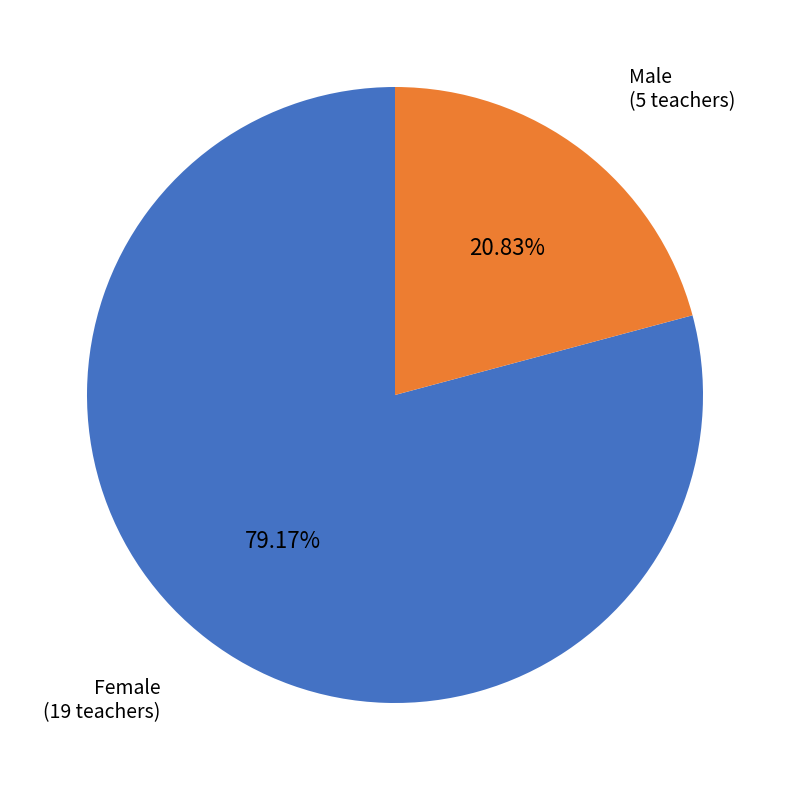

Is there a majority slice in this chart?

Yes